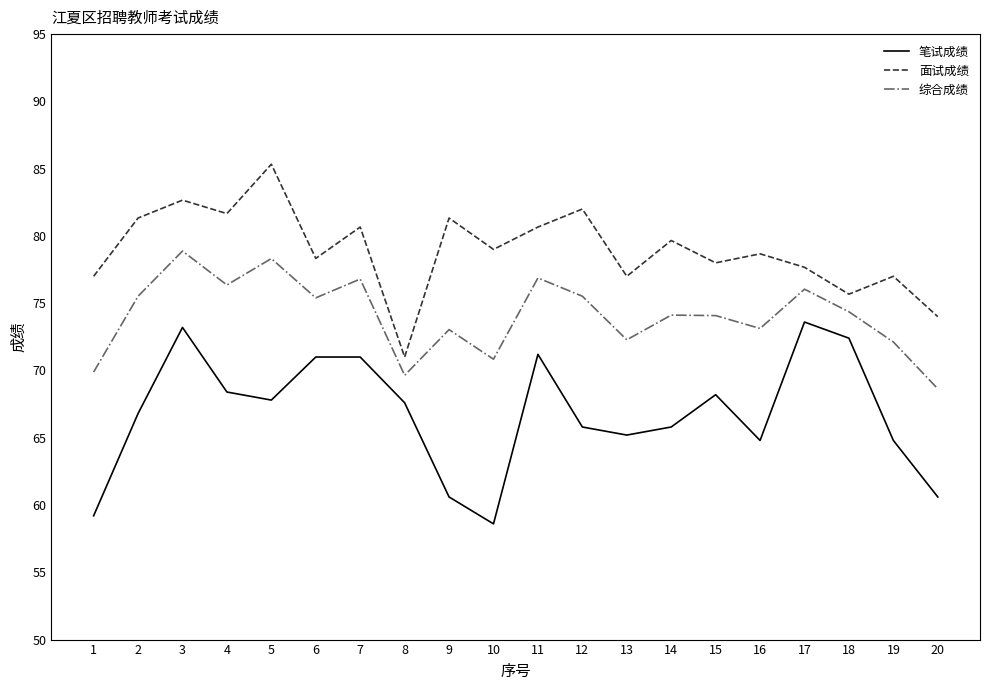

The 笔试成绩 series shows 17.5 at 16. True or false?

False